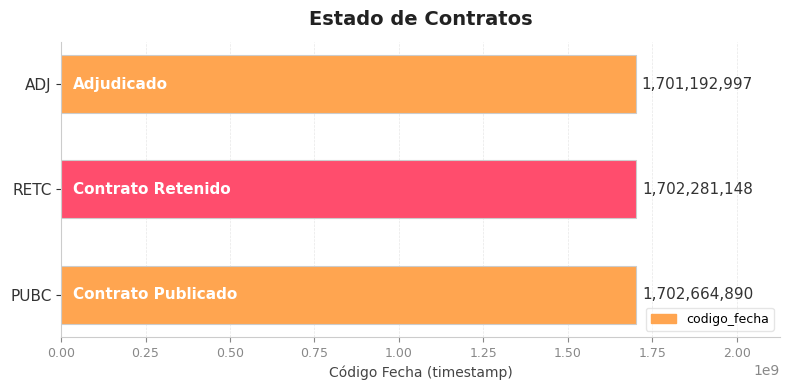

Count the values in the range 1701192997 to 1702664890.

3